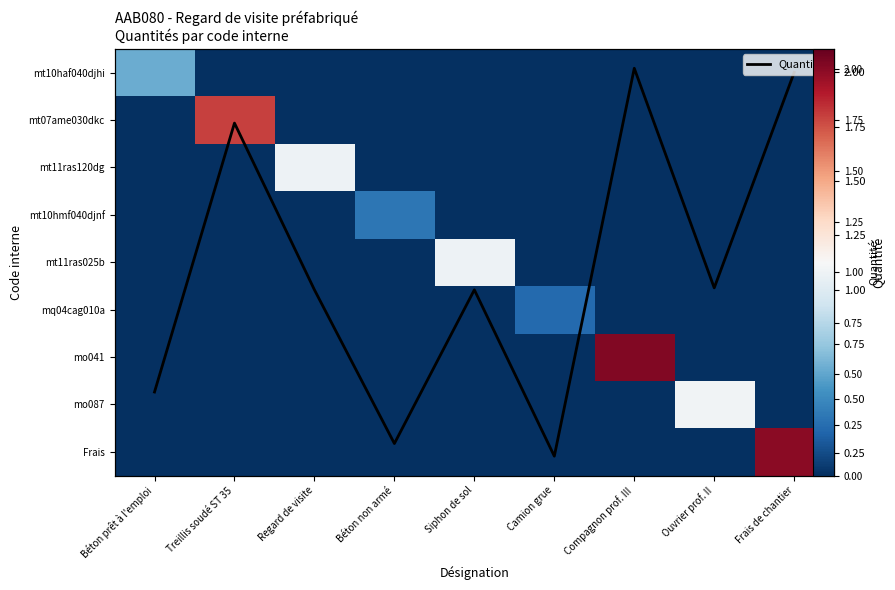

True or false: mt07ame030dkc has a value of 0.0 at Siphon de sol.

True